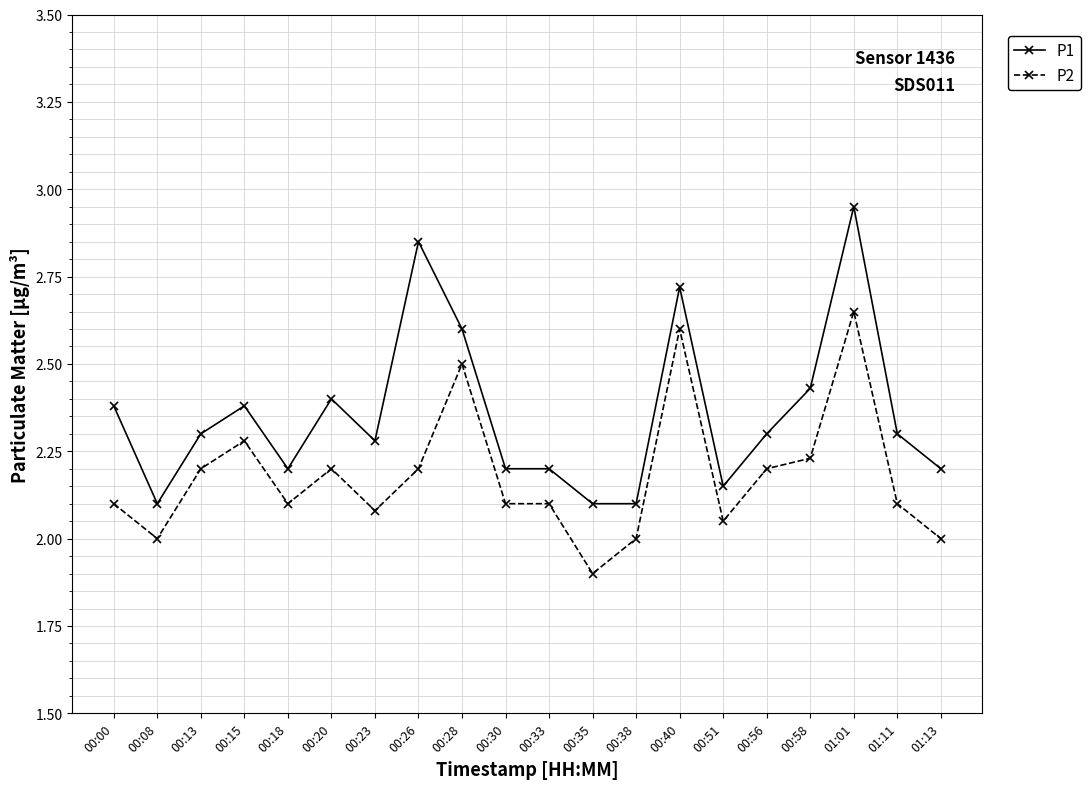

True or false: P1 and P2 cross at least once.

False